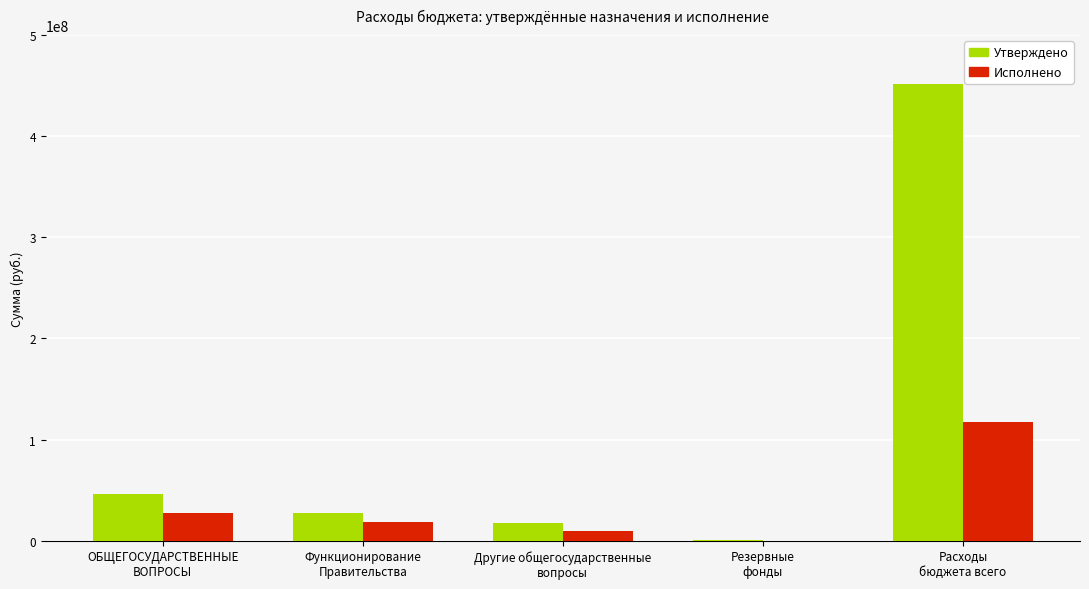

Are the bars grouped side by side (vs. stacked)?

Yes